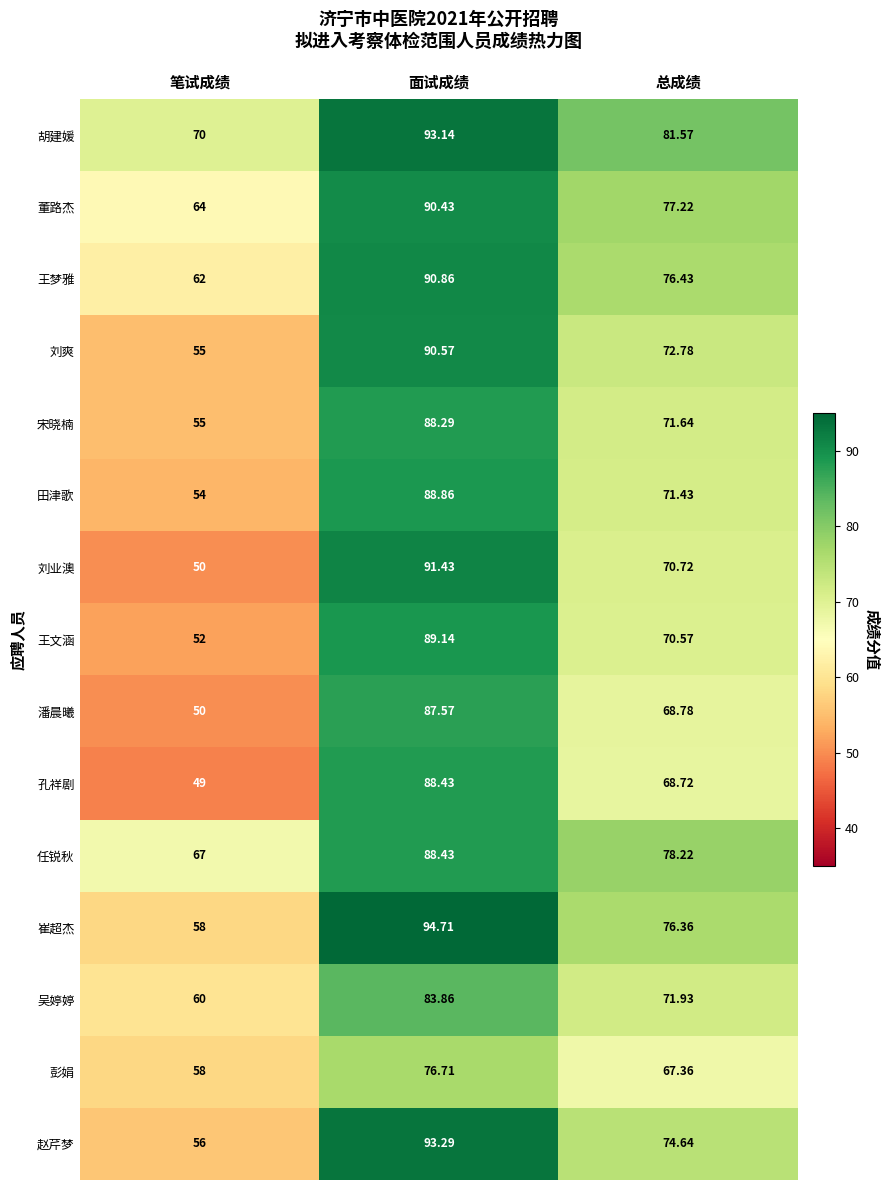

How many data points does each series have?

3